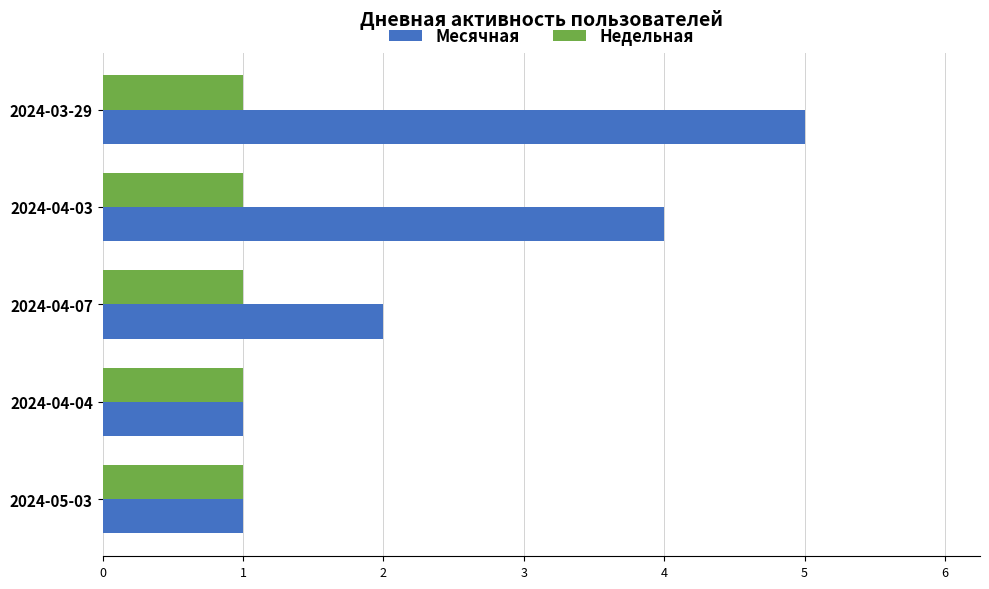

At which category does the chart reach its peak across all series?

2024-03-29